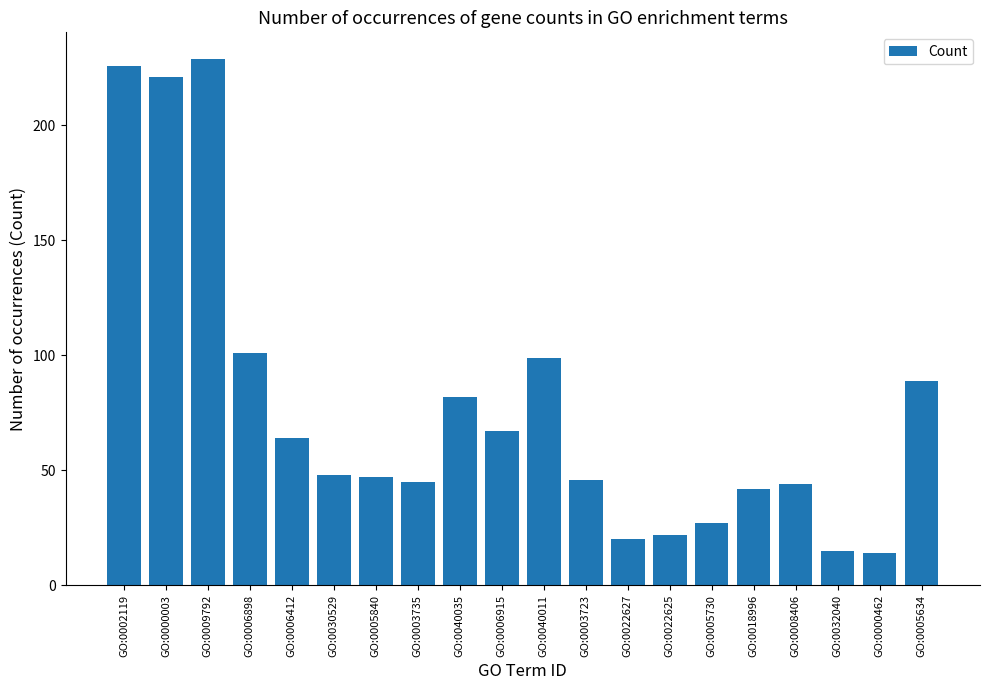

What is the ratio of the value at GO:0005730 to the value at GO:0006412?

0.4